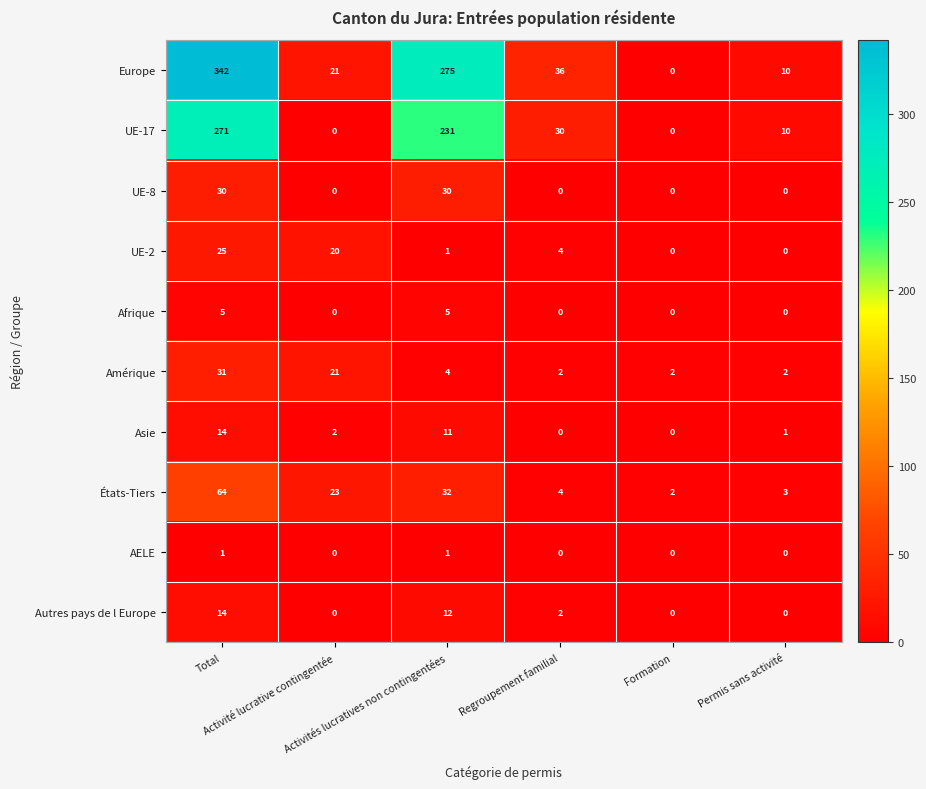

What is the sum of all UE-8 values?

60